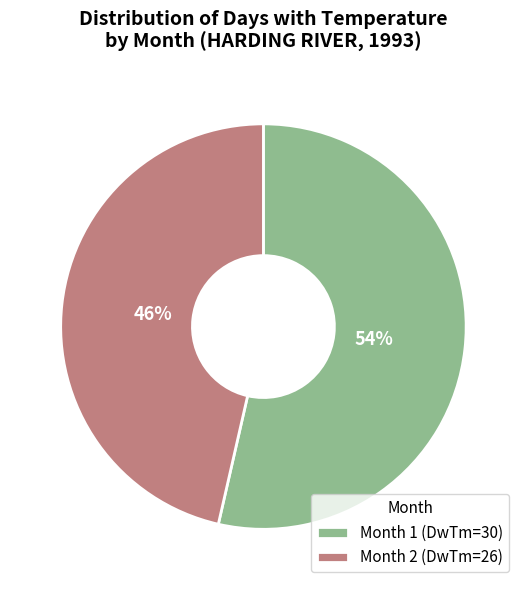

Rank the categories by value from lowest to highest.

Month 2 (DwTm=26), Month 1 (DwTm=30)